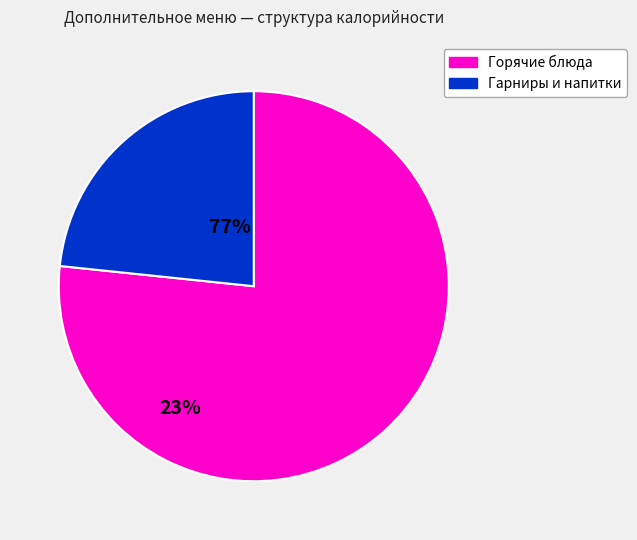

Is there any slice that represents more than half of the pie?

Yes